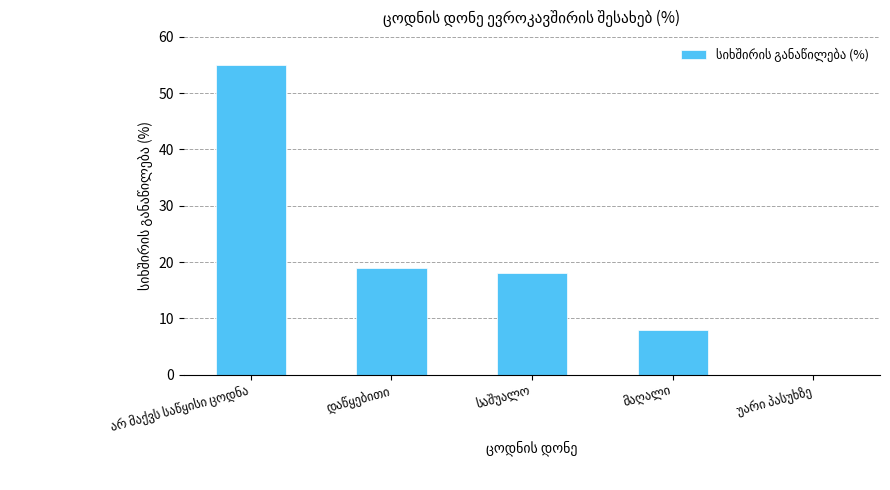

What is the sum of all values?

100